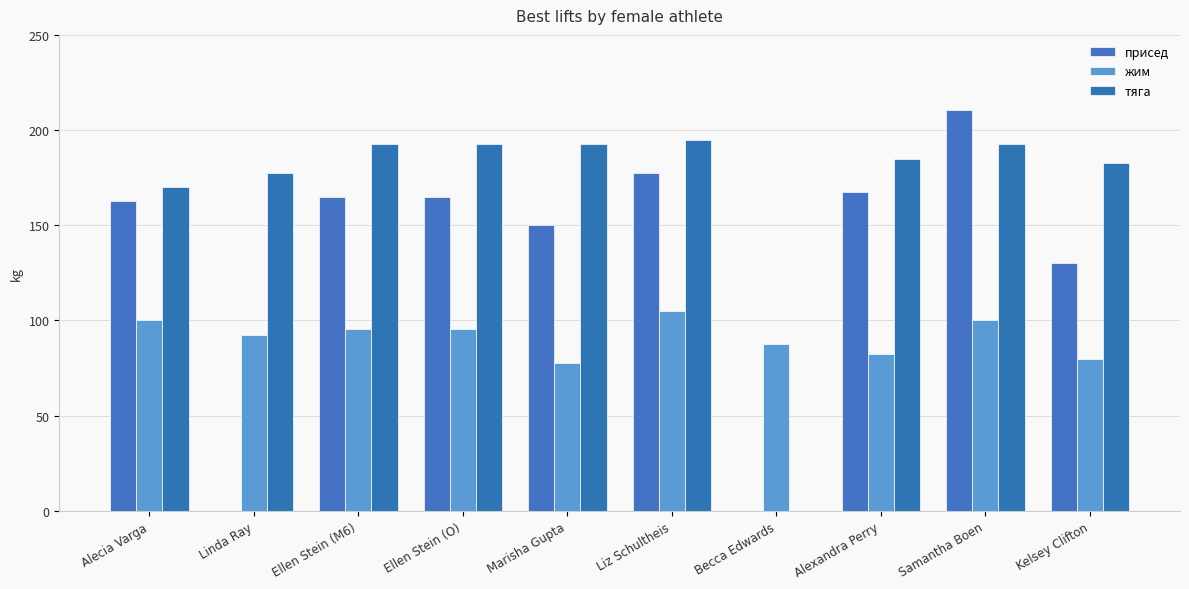

At which category does the chart reach its minimum across all series?

Linda Ray